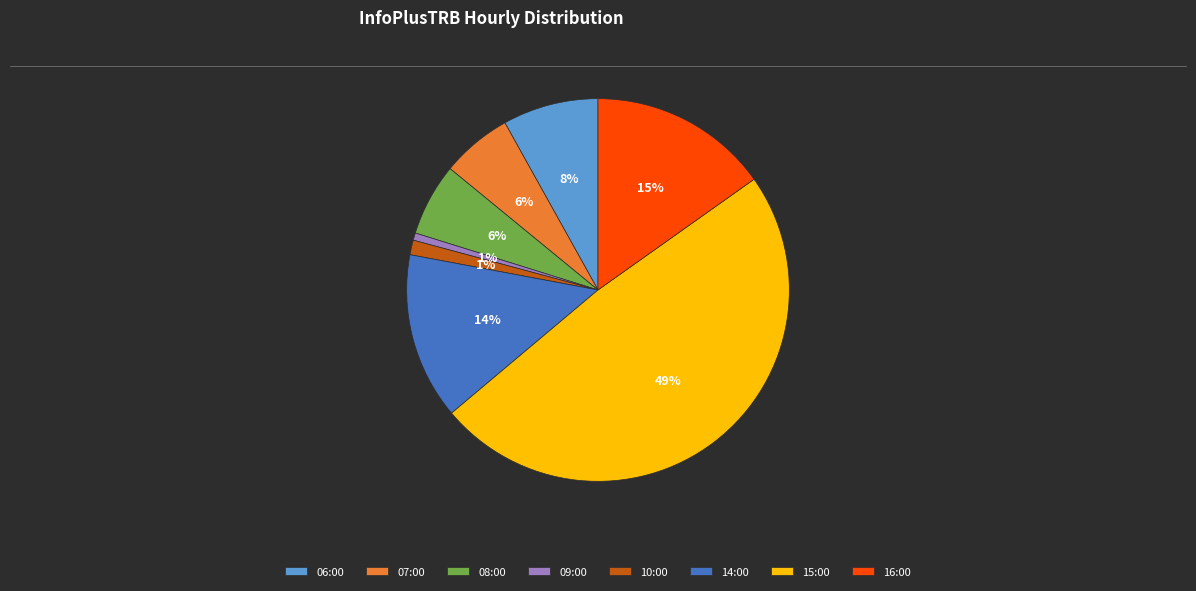

To the nearest percent, what is the difference between the largest and smallest slice percentages?

48%